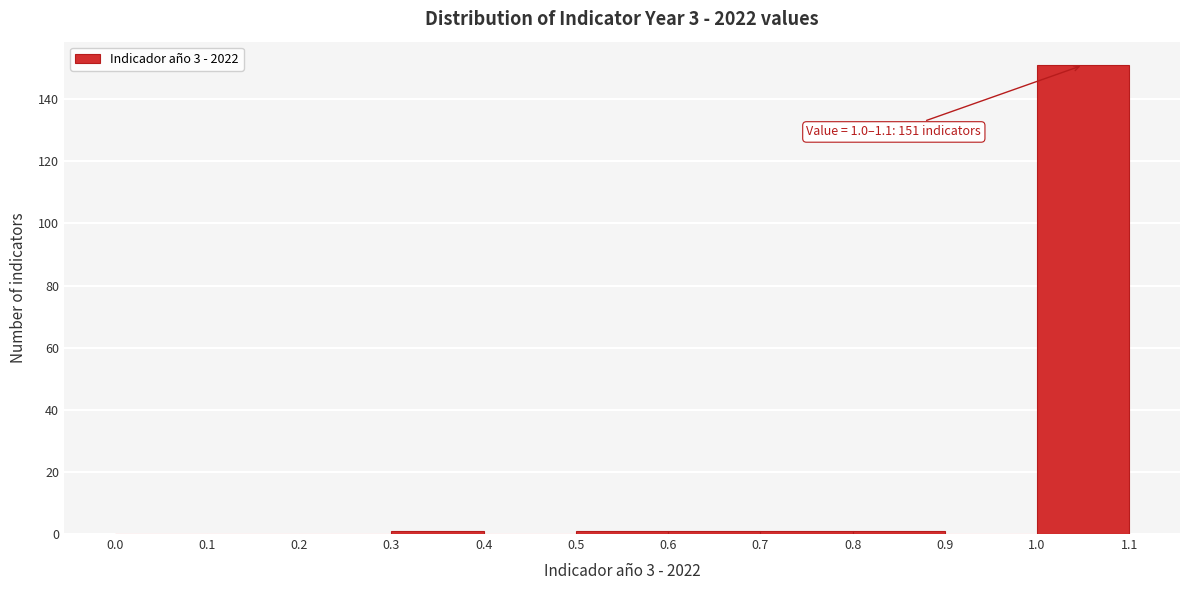

Over which range of the x-axis is the bar tallest?

1.0 to 1.1